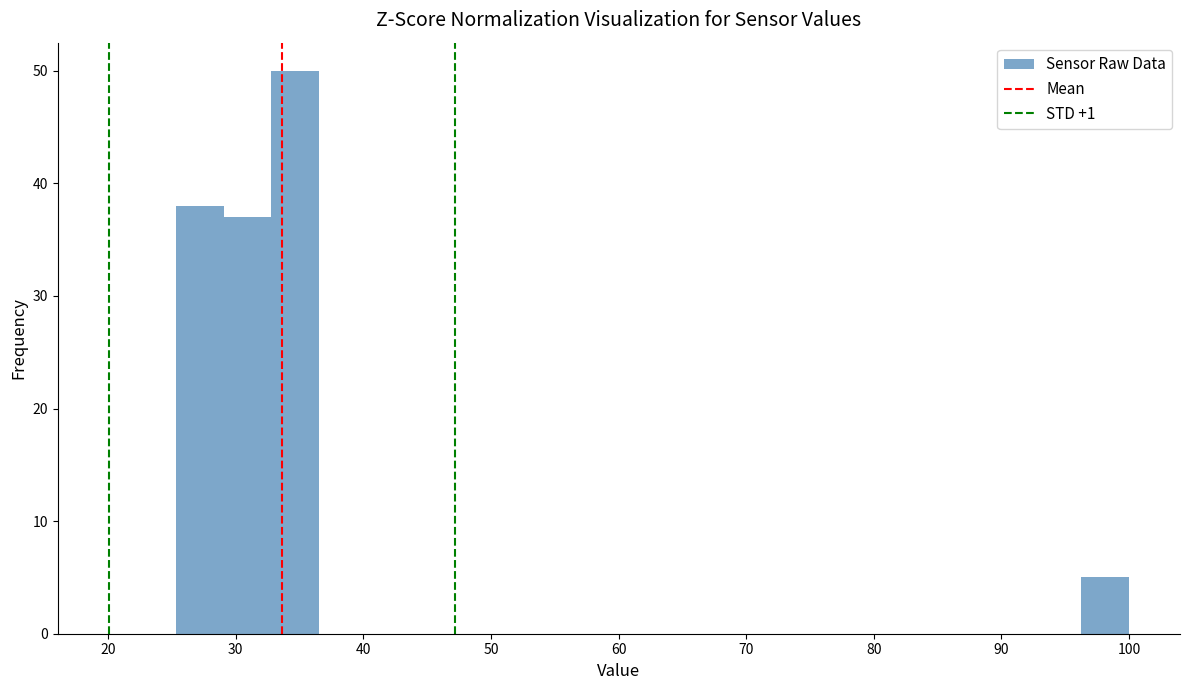

Read against the x-axis, roughly where is the centre of the tallest bar?

35